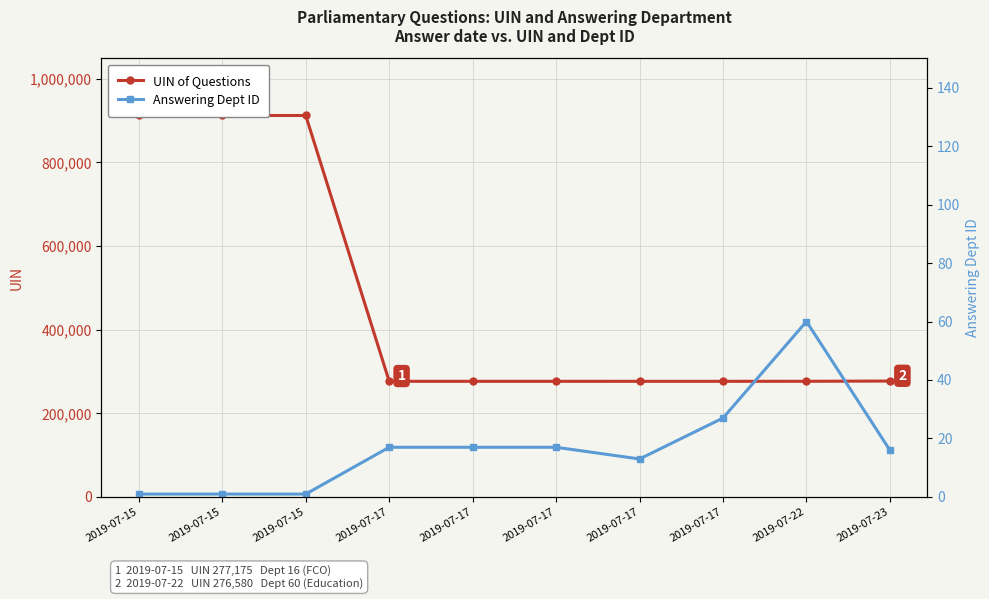

What is the difference between the maximum and minimum values in the UIN of Questions series?

635432